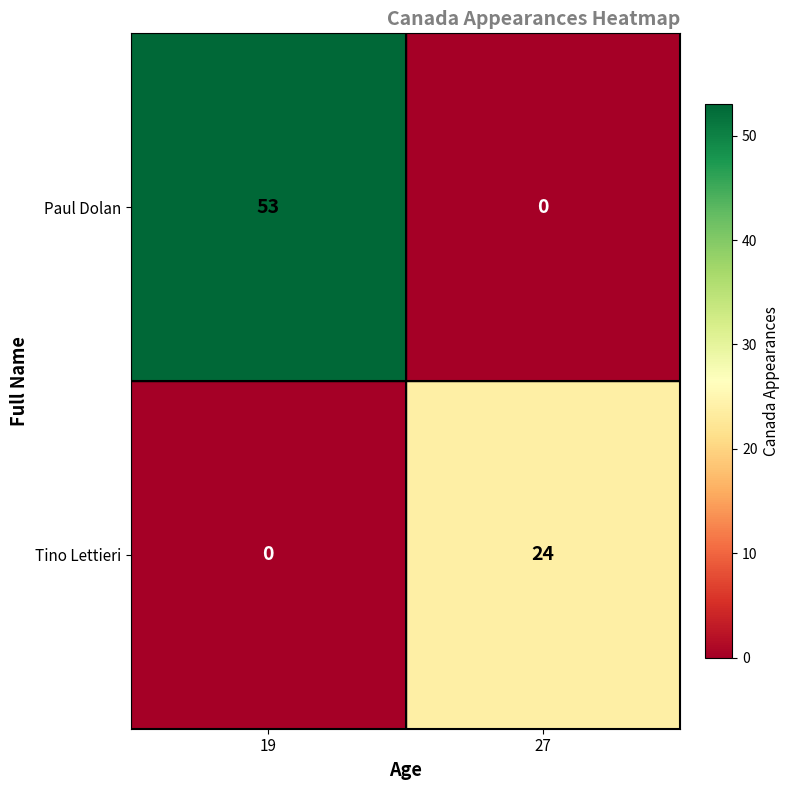

What is the difference between the maximum and minimum values in the Paul Dolan series?

53